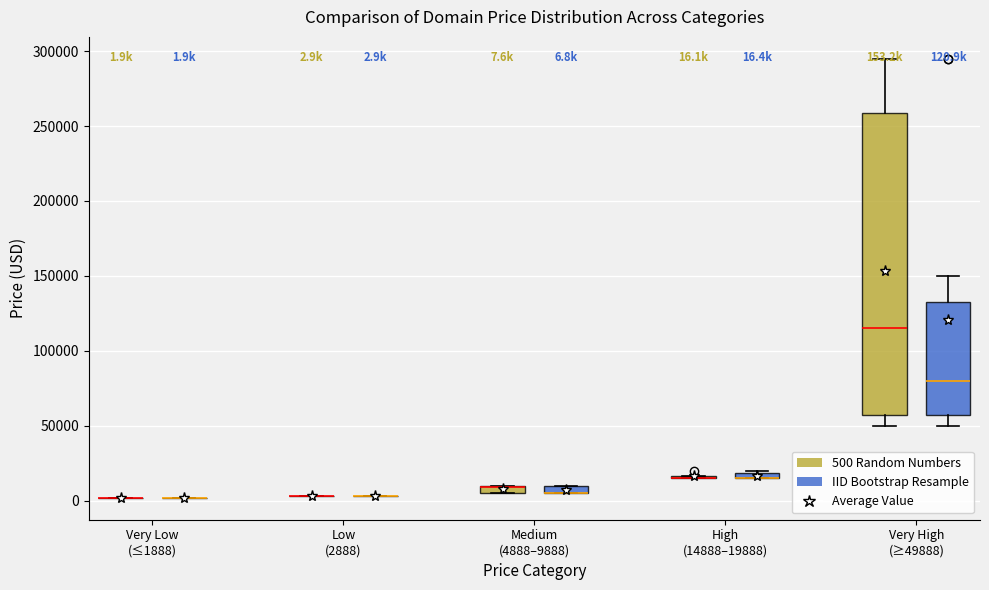

Comparing the boxes themselves (not the whiskers), which one is the tallest?

Very High (≥49888) (500 Random Numbers)